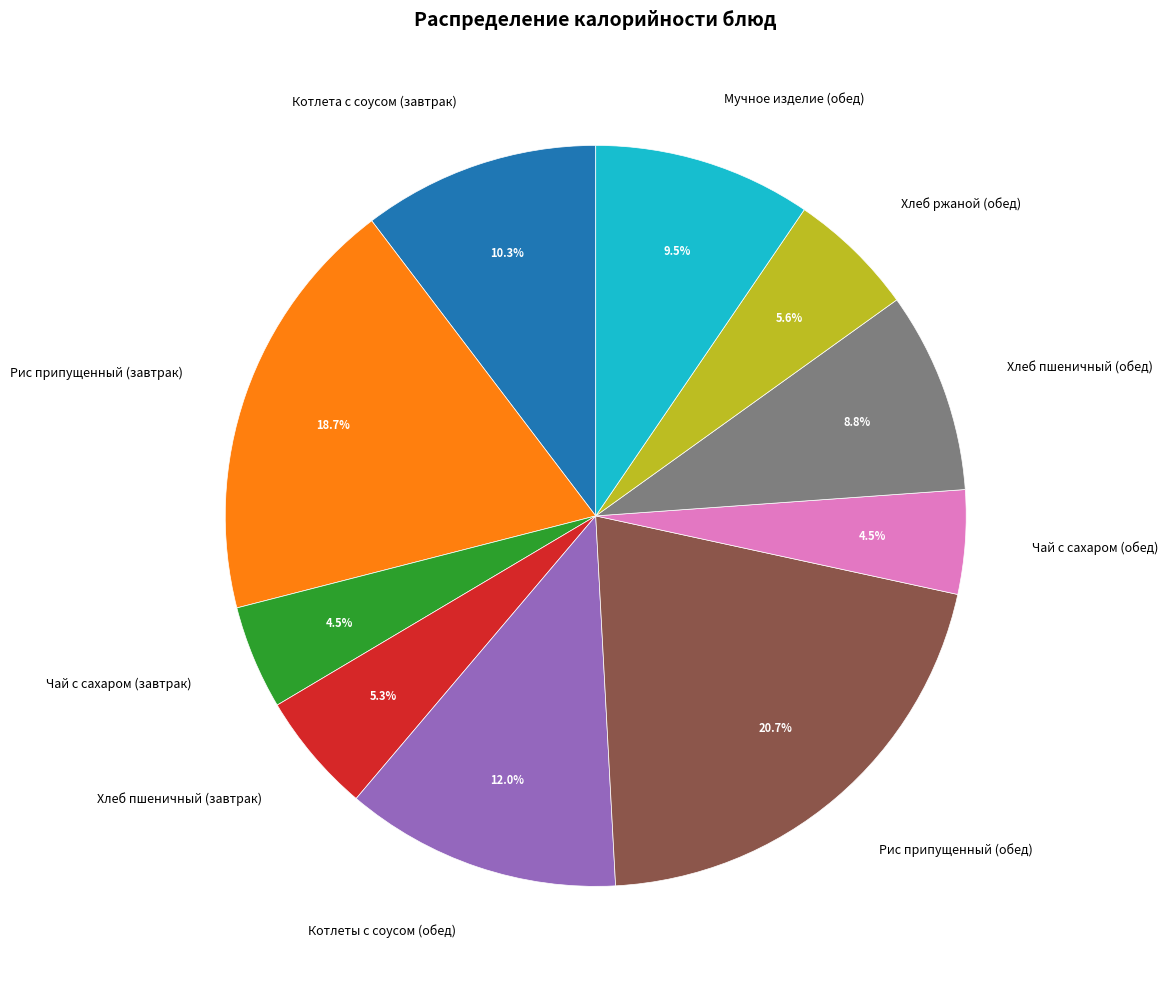

Which category has the biggest portion of the pie?

Рис припущенный (обед)